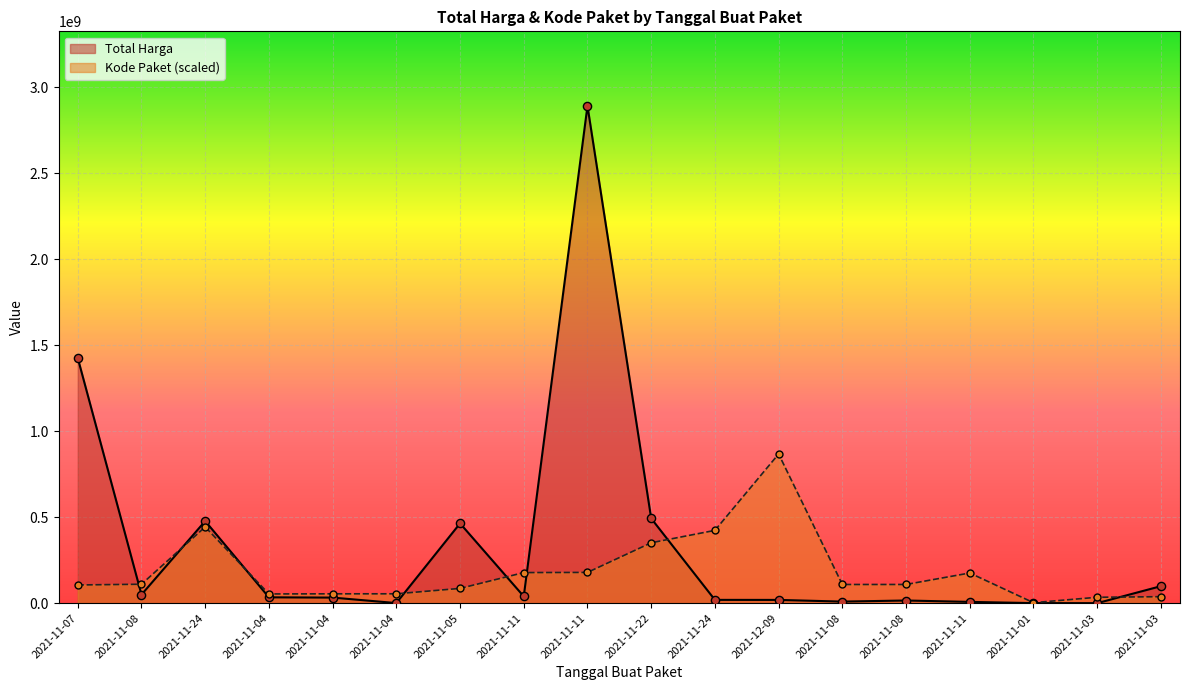

Which series has the largest total across all categories?

Total Harga